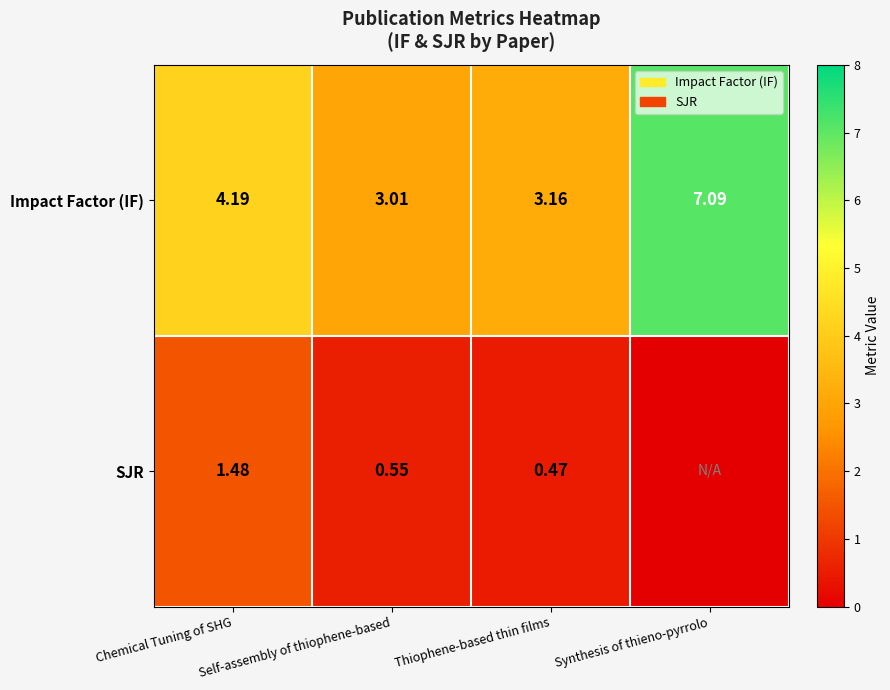

Which series changed the most between Chemical Tuning of SHG and Thiophene-based thin films?

Impact Factor (IF)